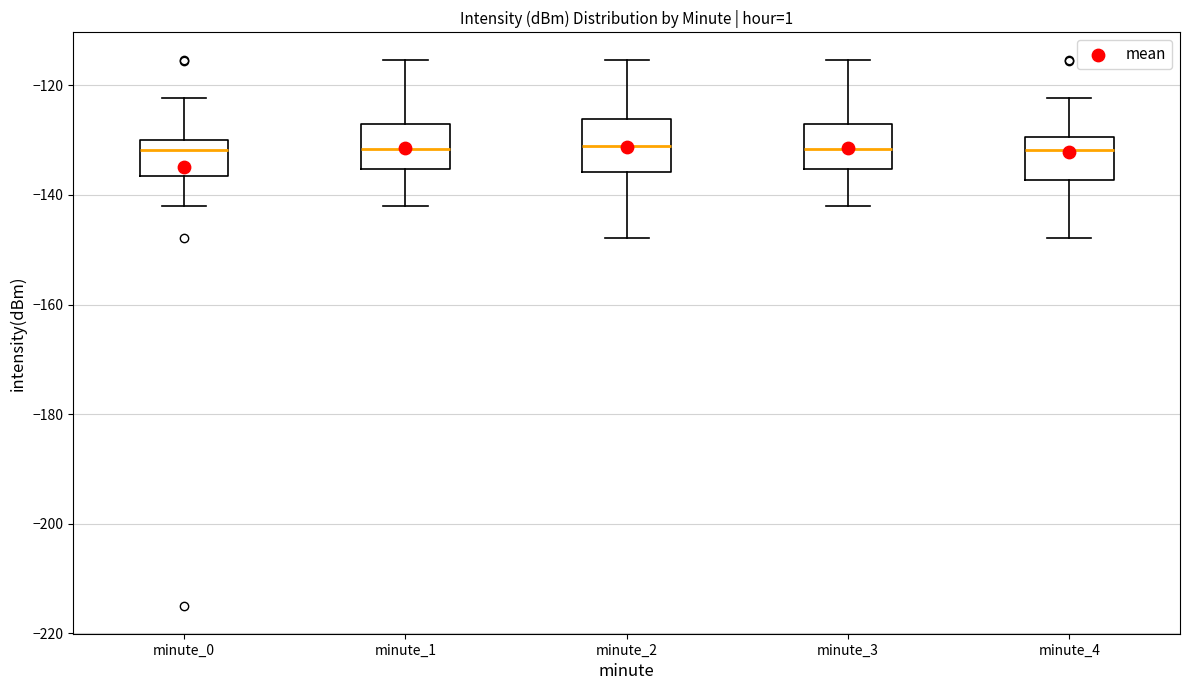

Reading left to right, read every box against the y-axis: the position of its median line, the range the box covers, and the ends of its whiskers. The values are not printed on the chart, so give them approximately, as read against the axis.

minute_0: median -132, box -136 to -130, whiskers -142 to -122
minute_1: median -132, box -136 to -128, whiskers -142 to -116
minute_2: median -132, box -136 to -126, whiskers -148 to -116
minute_3: median -132, box -136 to -128, whiskers -142 to -116
minute_4: median -132, box -138 to -130, whiskers -148 to -122